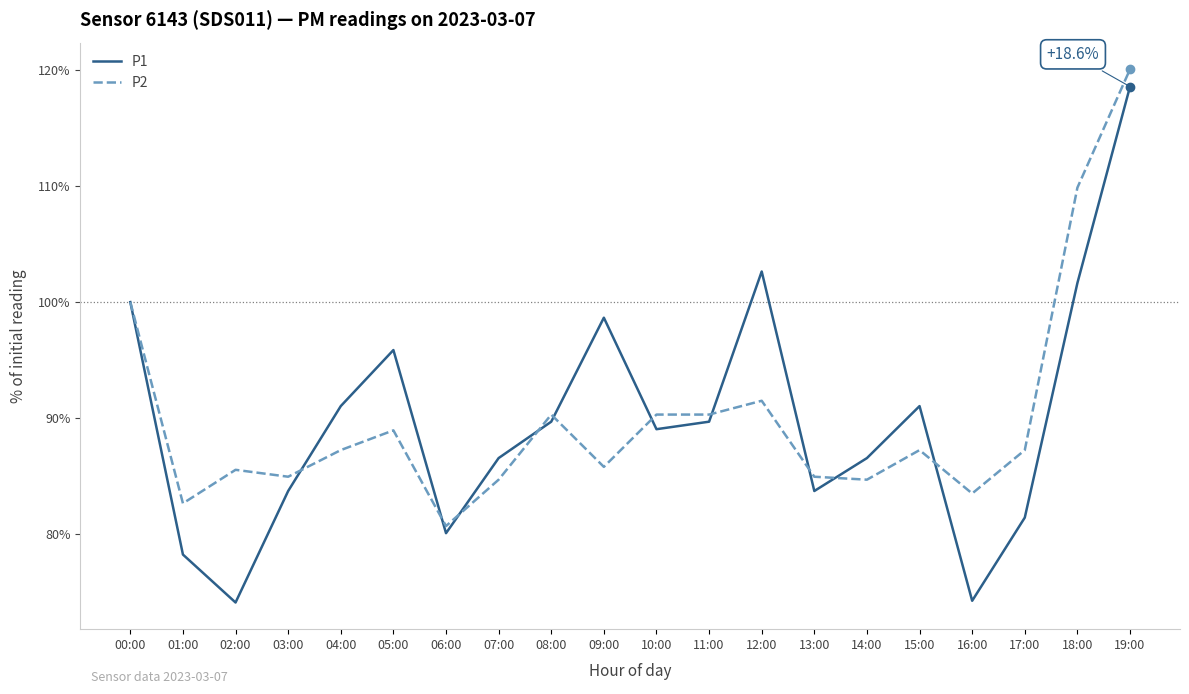

Which series has the largest range (max minus min)?

P1